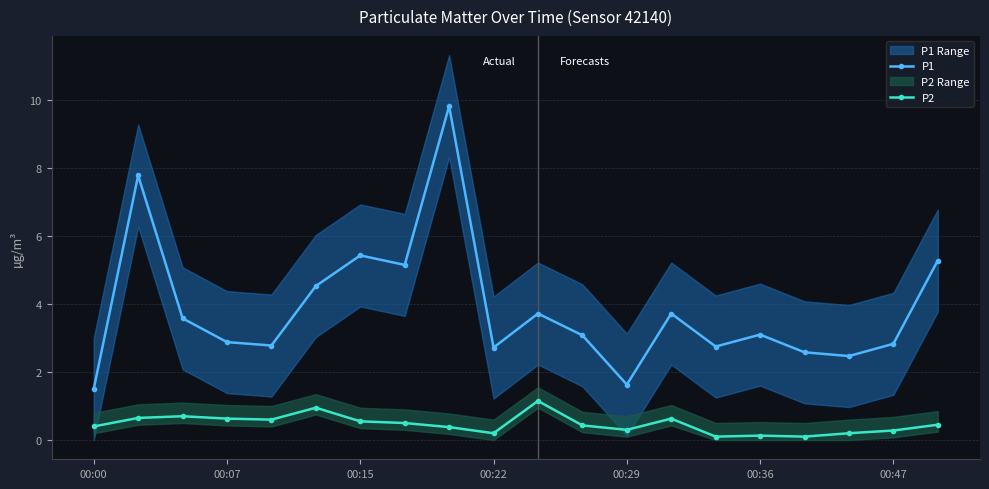

True or false: P2 and P1 intersect in this chart.

False